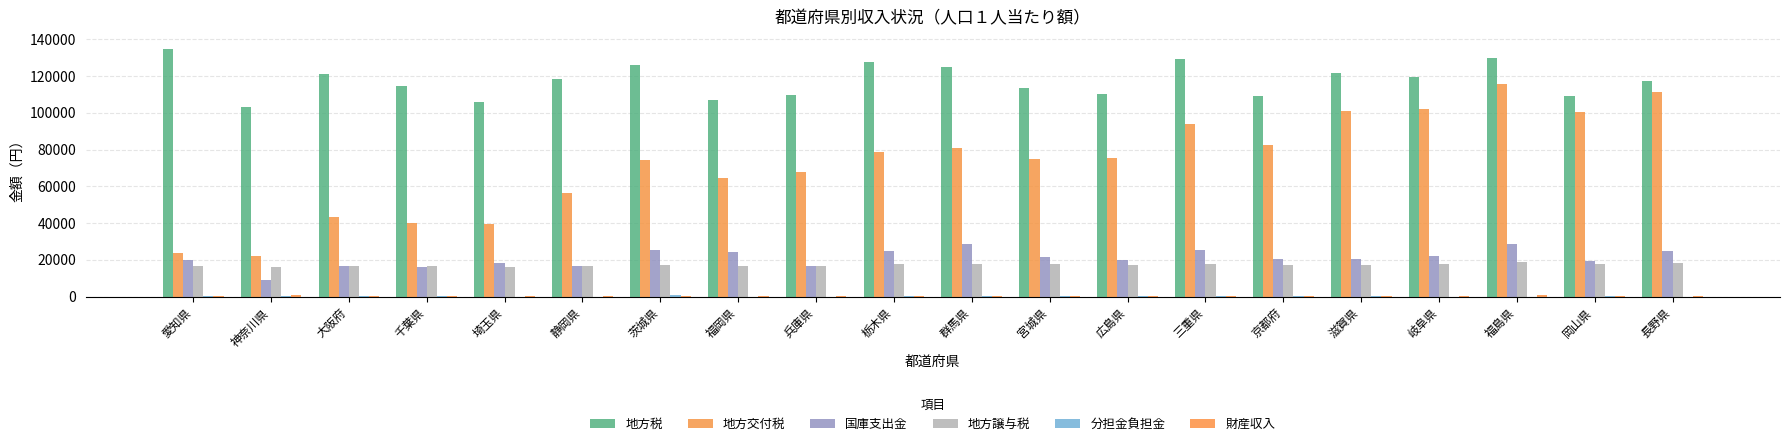

Is it true that 地方交付税 equals 39399 at 埼玉県?

True